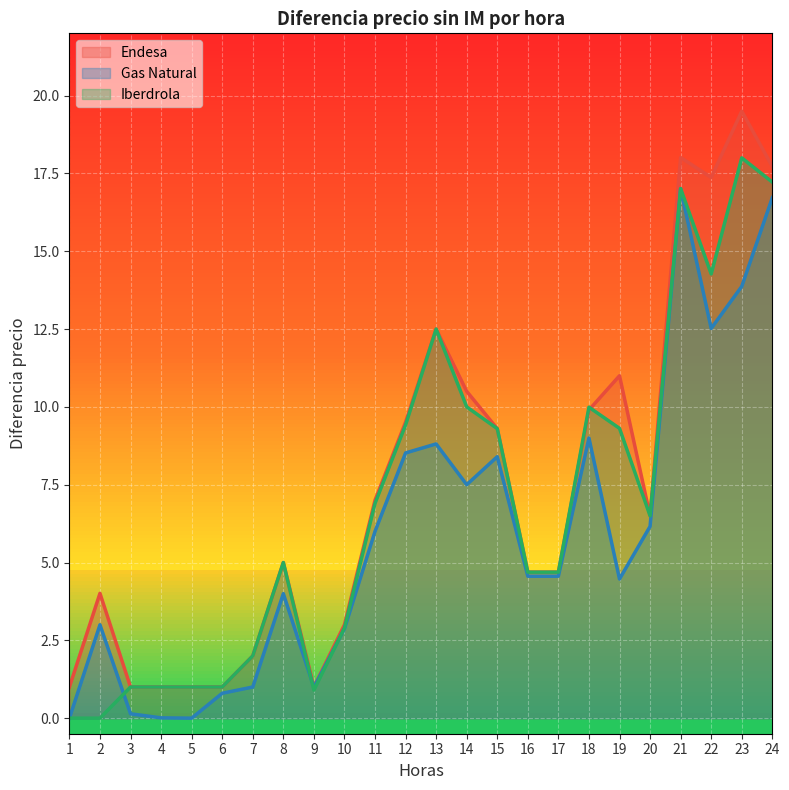

What is the sum of all Endesa values?

178.2